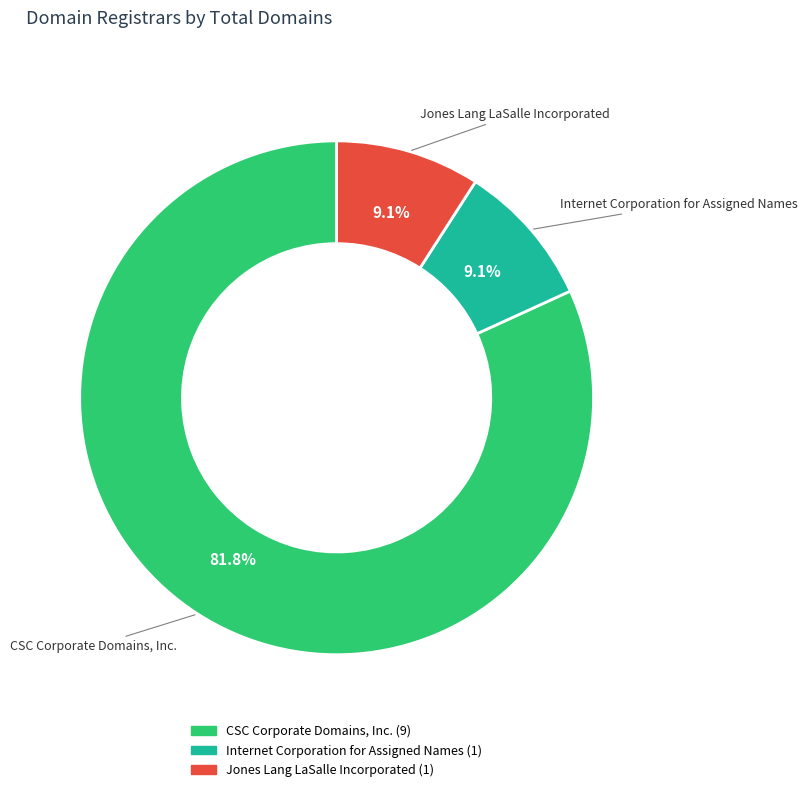

What is the largest slice in the pie chart?

CSC Corporate Domains, Inc.